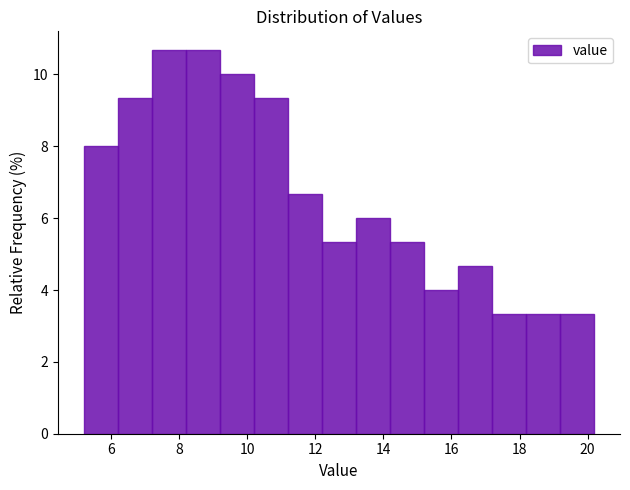

Reading left to right, transcribe this chart: for each bar, give the range it covers on the x-axis and its height. The values are not printed on the chart, so give them approximately, as read against the axis.

5.2 to 6.2: 8.0
6.2 to 7.2: 9.4
7.2 to 8.2: 10.6
8.2 to 9.2: 10.6
9.2 to 10.2: 10.0
10.2 to 11.2: 9.4
11.2 to 12.2: 6.6
12.2 to 13.2: 5.4
13.2 to 14.2: 6.0
14.2 to 15.2: 5.4
15.2 to 16.2: 4.0
16.2 to 17.2: 4.6
17.2 to 18.2: 3.4
18.2 to 19.2: 3.4
19.2 to 20.2: 3.4